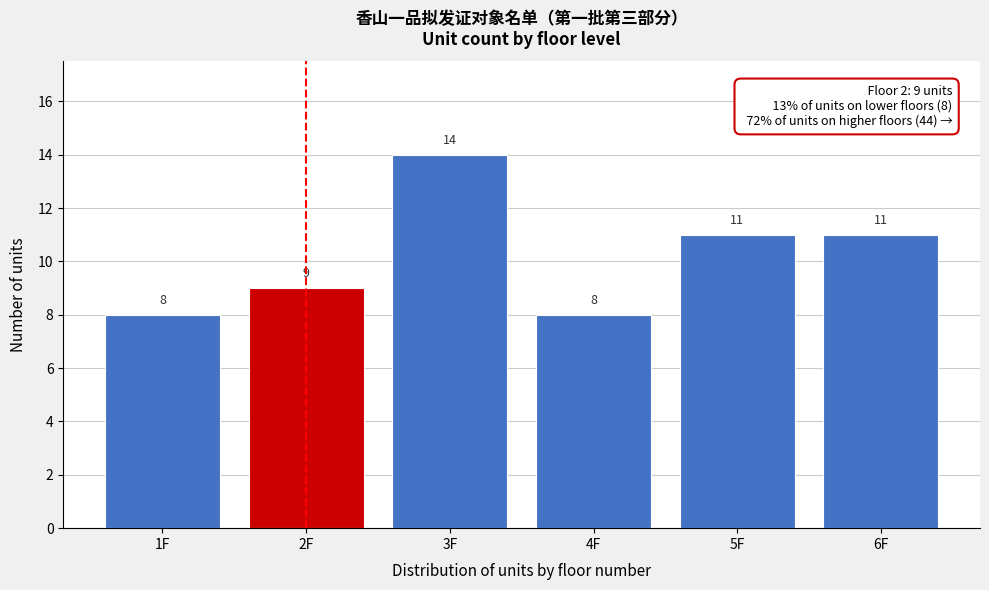

Reading left to right, transcribe all the data shown in this chart.

1F=8	2F=9	3F=14	4F=8	5F=11	6F=11